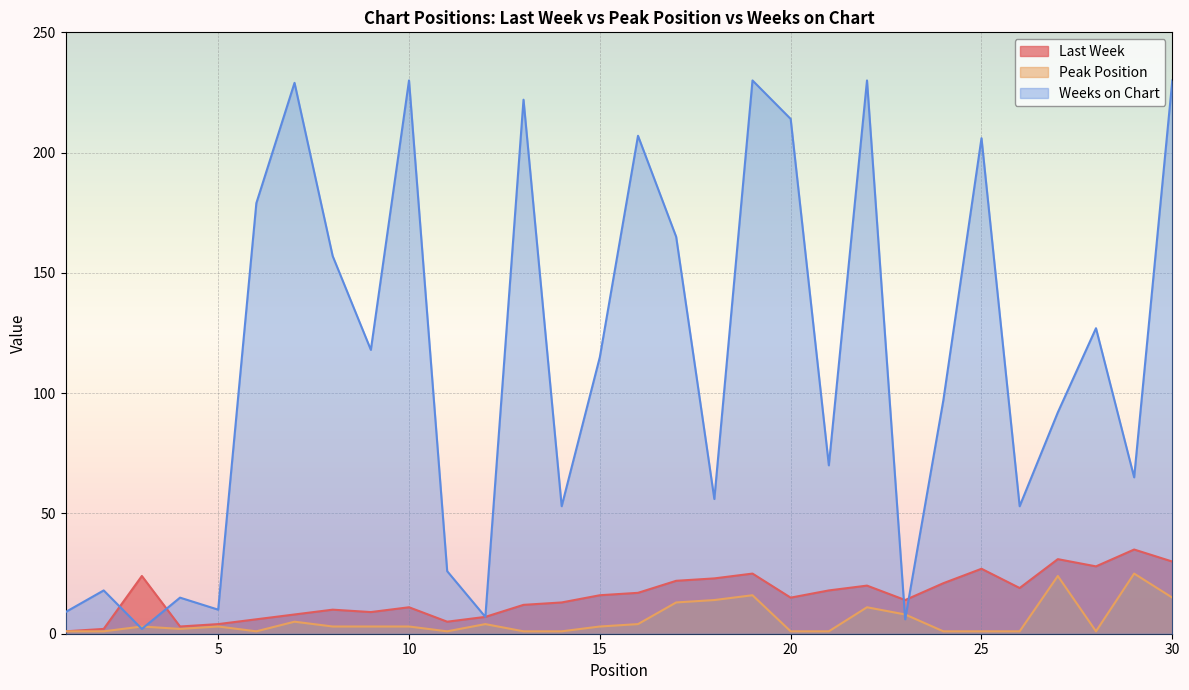

At which category does Weeks on Chart reach its first local valley?

3